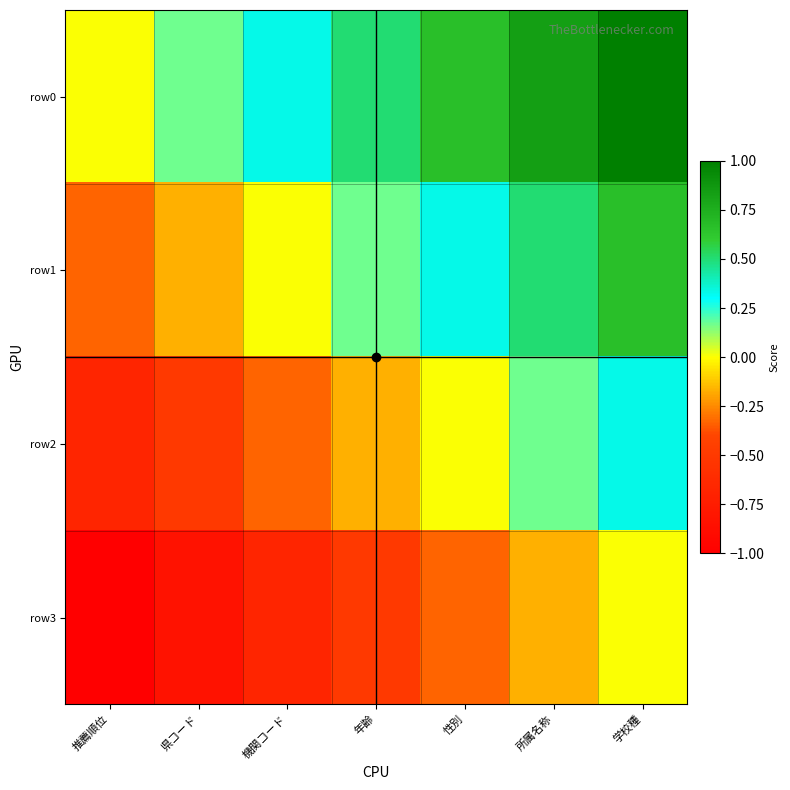

List the series in order of their overall mean, highest first.

row0, row1, row2, row3